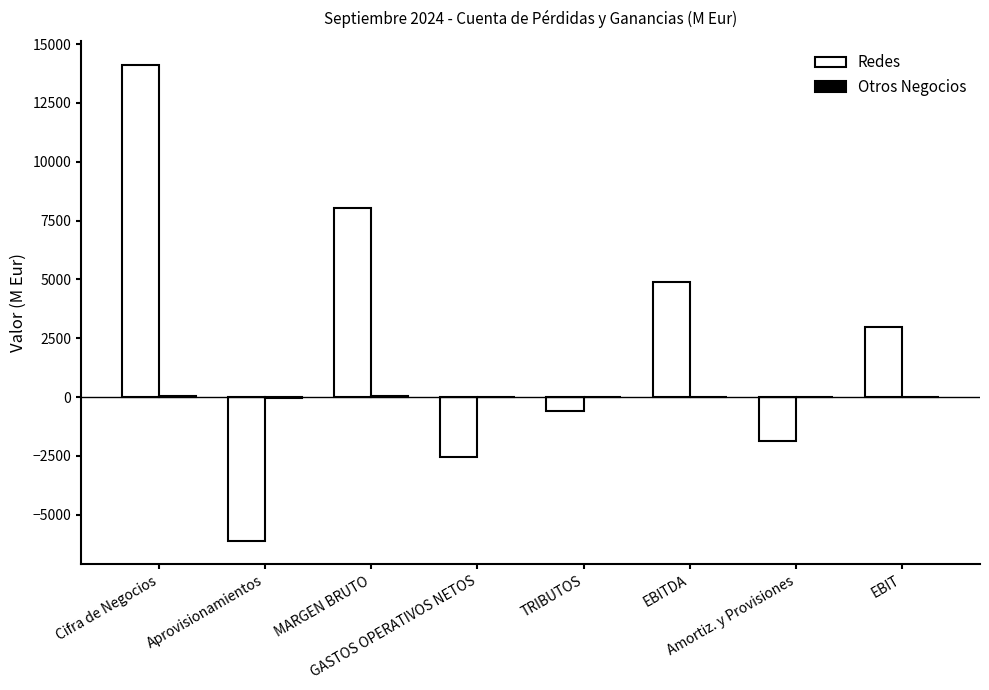

What is the maximum value for Redes?

14133.5